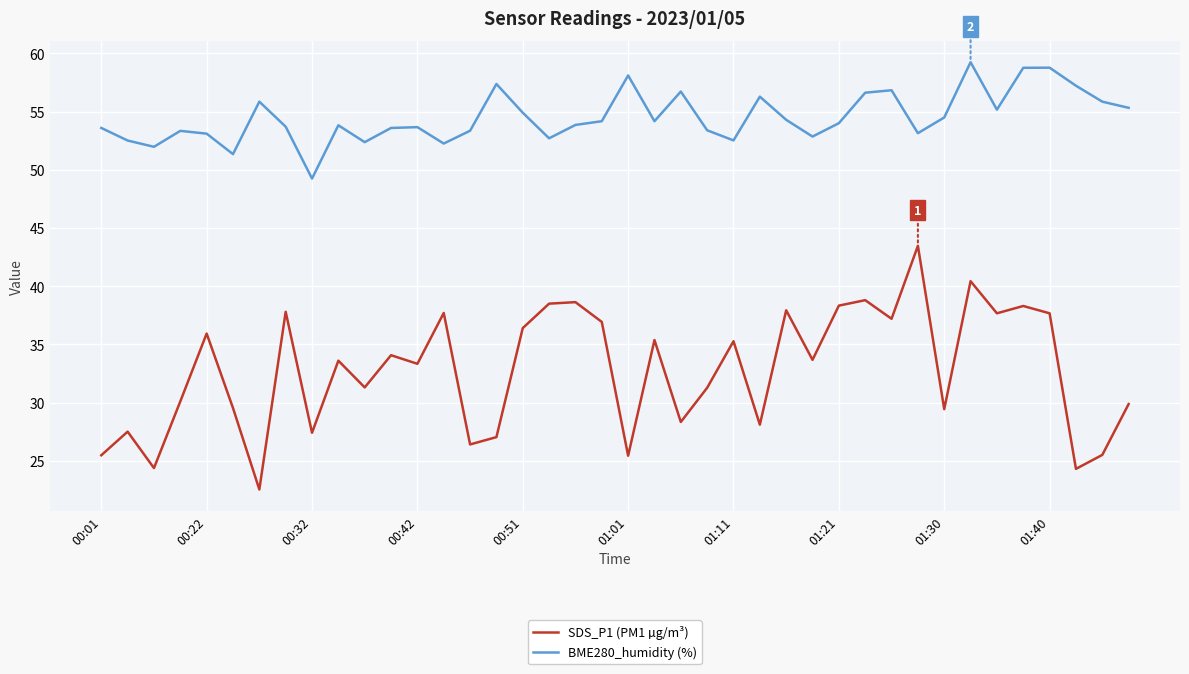

Rank the series by their average value, from lowest to highest.

SDS_P1 (PM1 µg/m³), BME280_humidity (%)